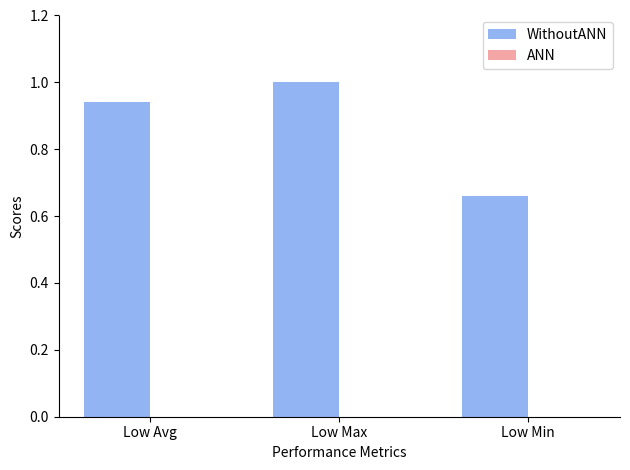

Does the chart contain any negative values?

No